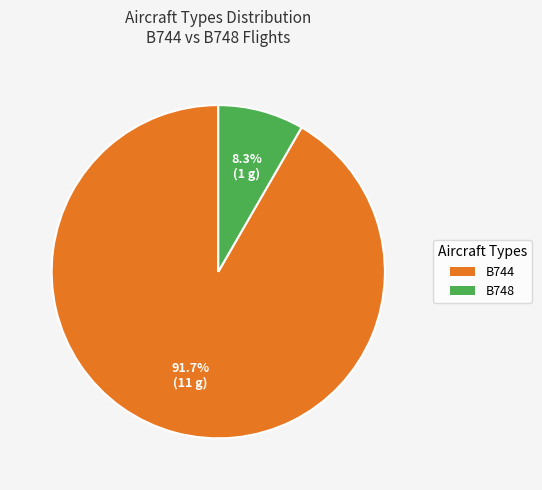

What is the smallest slice in the pie chart?

B748